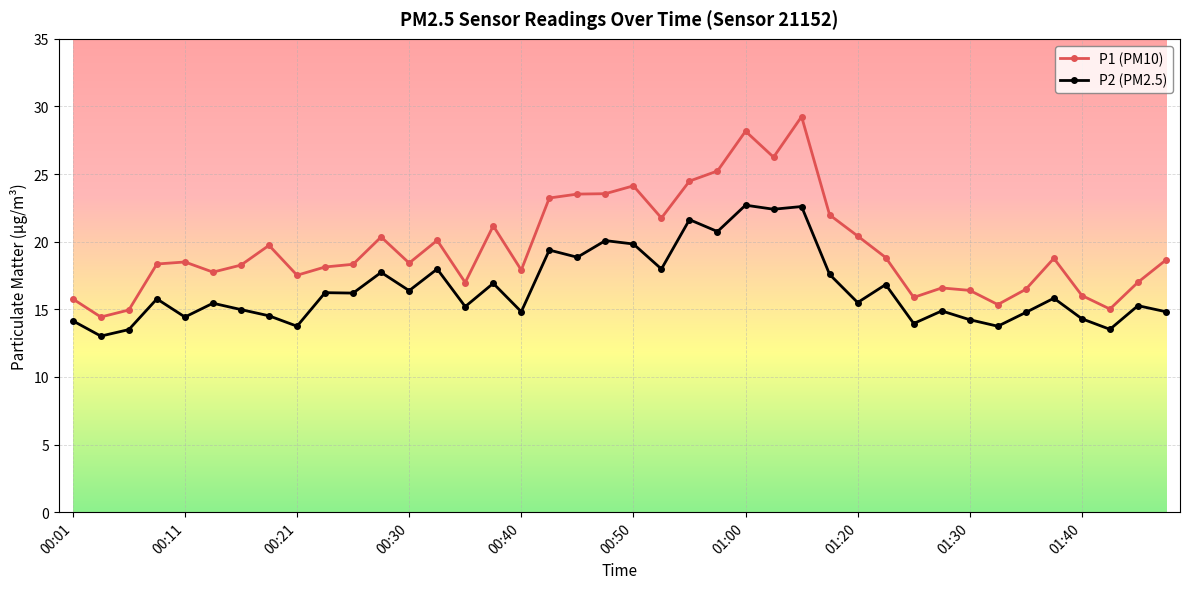

Count the number of data series in this chart.

2